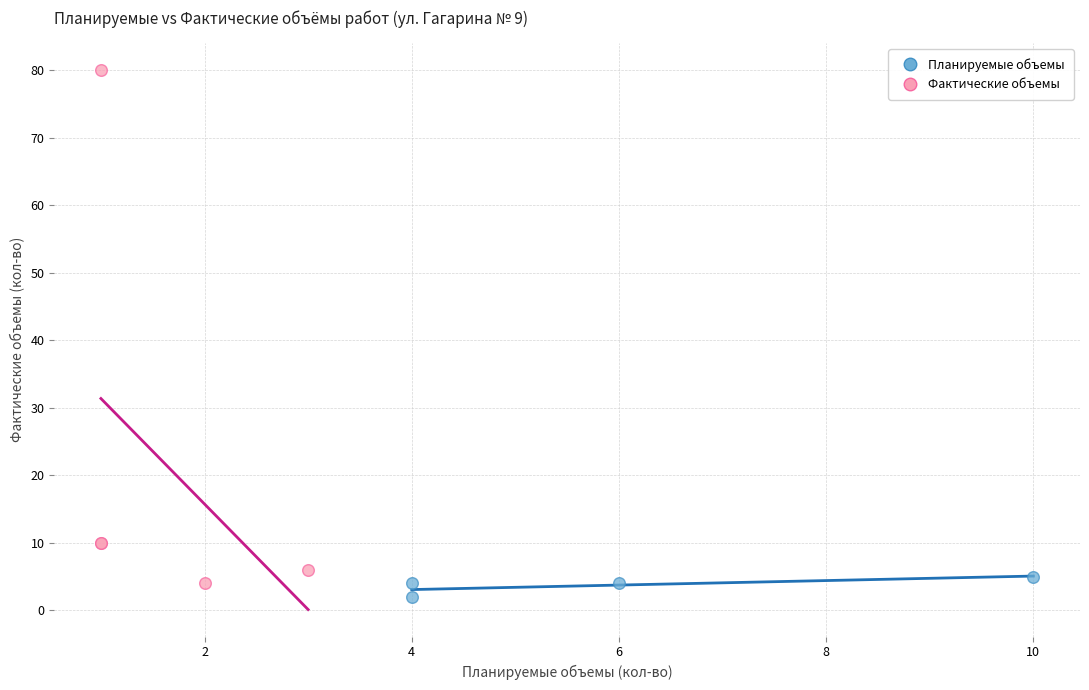

Which series has the largest Y range (max minus min)?

Фактические объемы